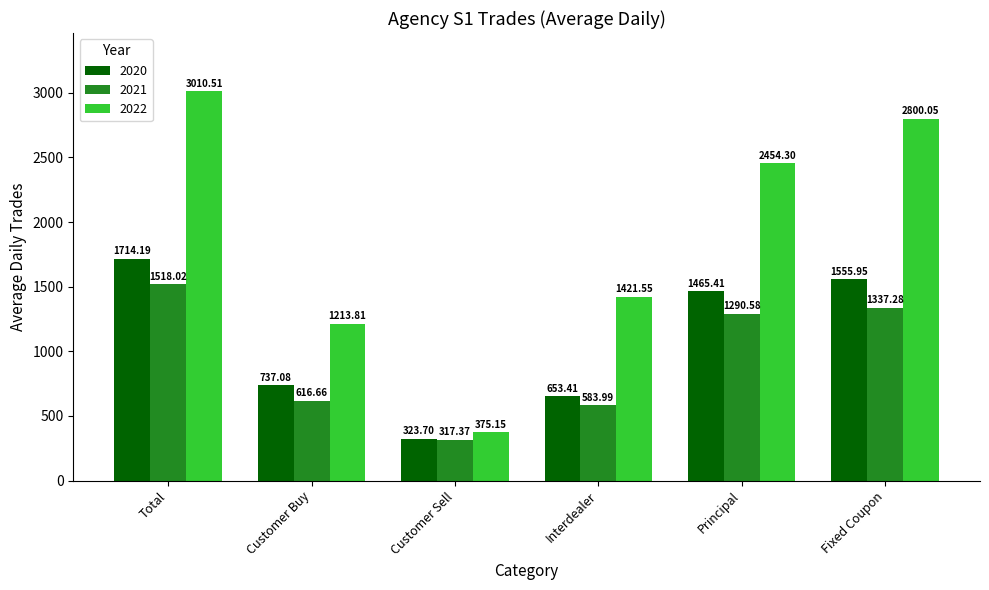

What is the value of the 2021 bar at the 5th from the left?

1290.6